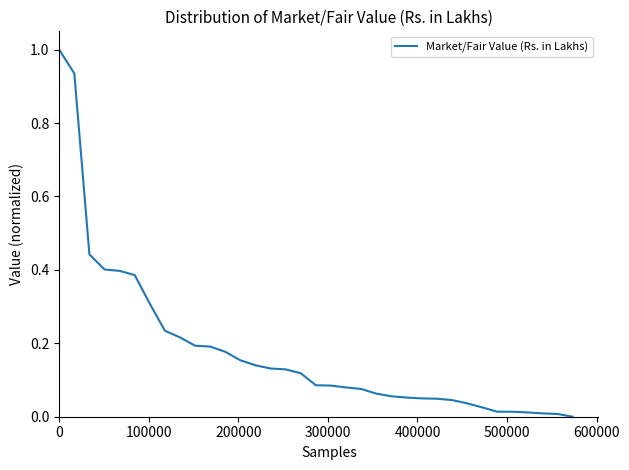

What is the maximum value shown in the chart?

1.0